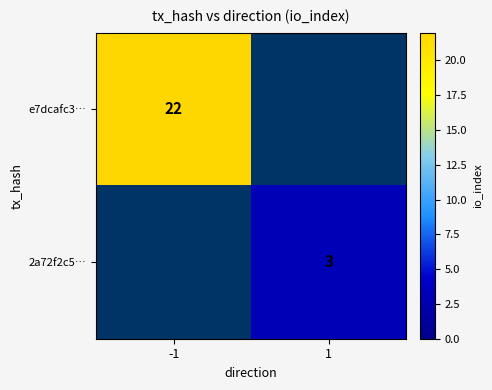

Which category has the lowest value across all series?

1